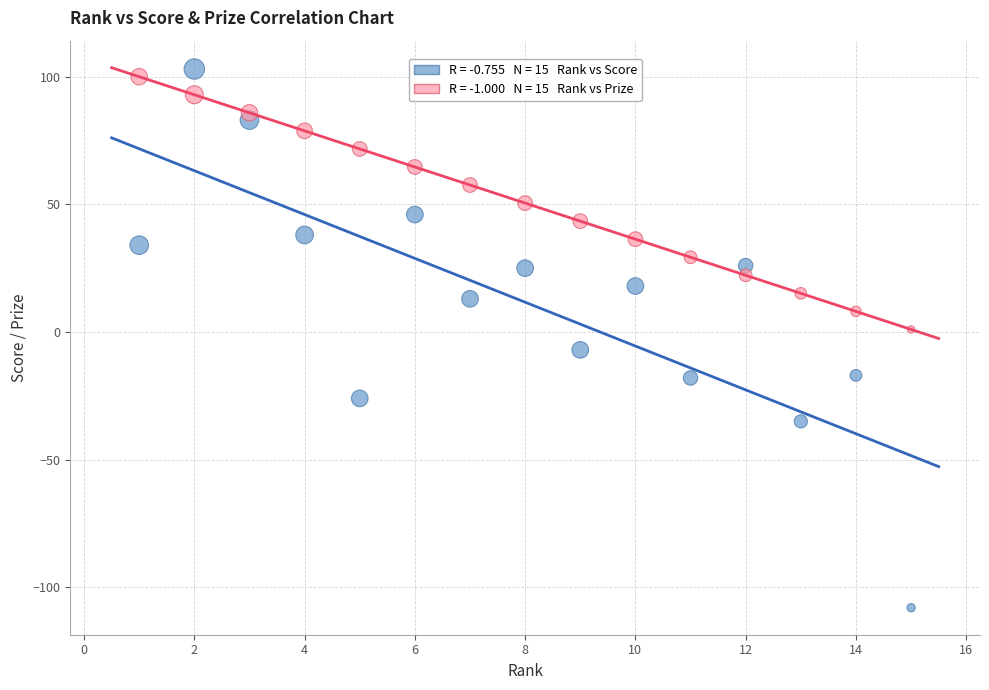

Across all data points, what is the range of Y values (max minus min)?

211.0